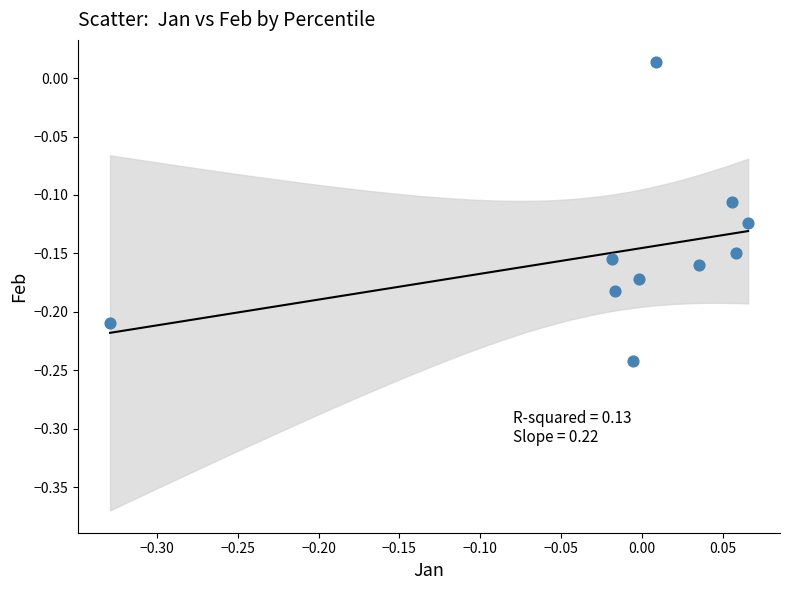

What is the range of Y values (max minus min)?

0.3